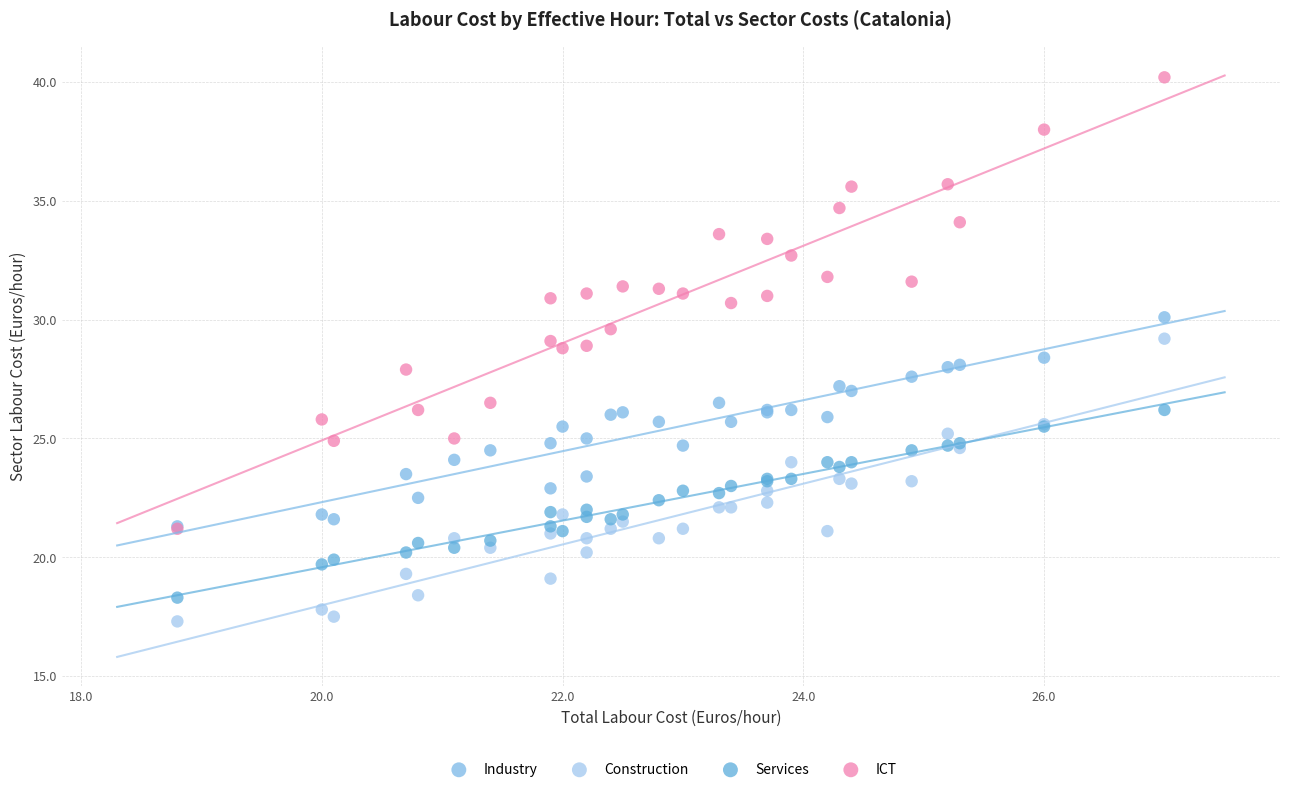

What are all the series names shown in the legend?

Industry, Construction, Services, ICT